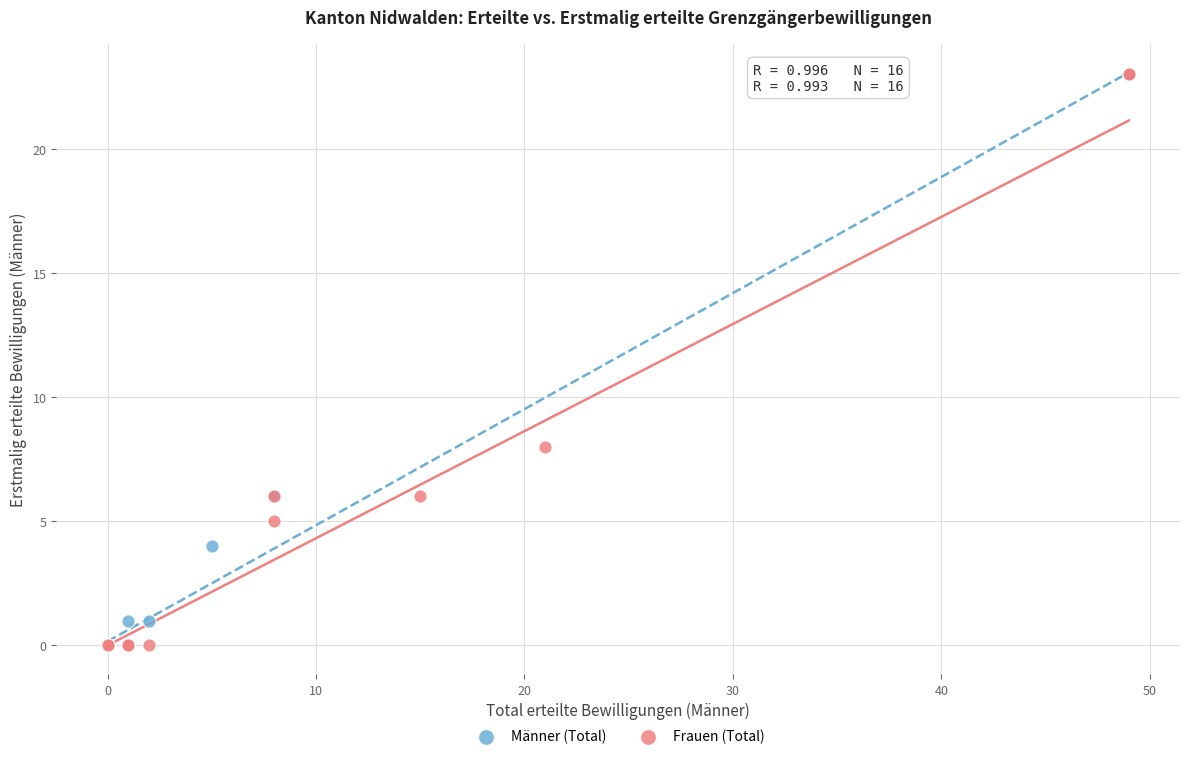

What are all the series names shown in the legend?

Männer (Total), Frauen (Total)